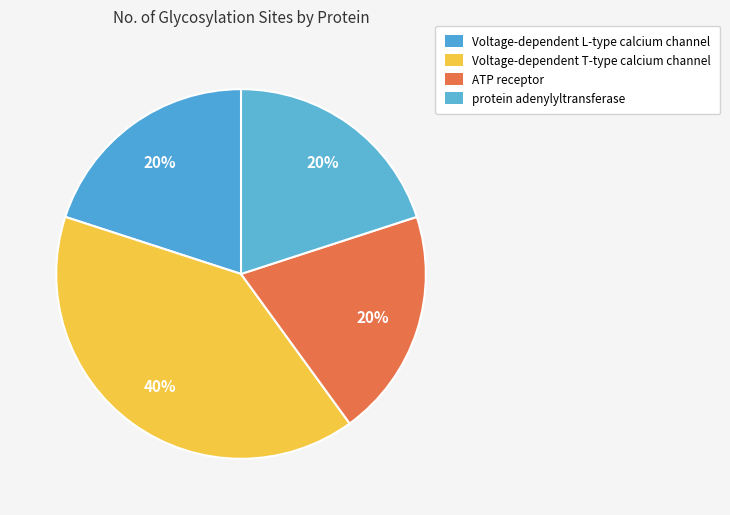

To the nearest percent, what portion does protein adenylyltransferase represent?

20%